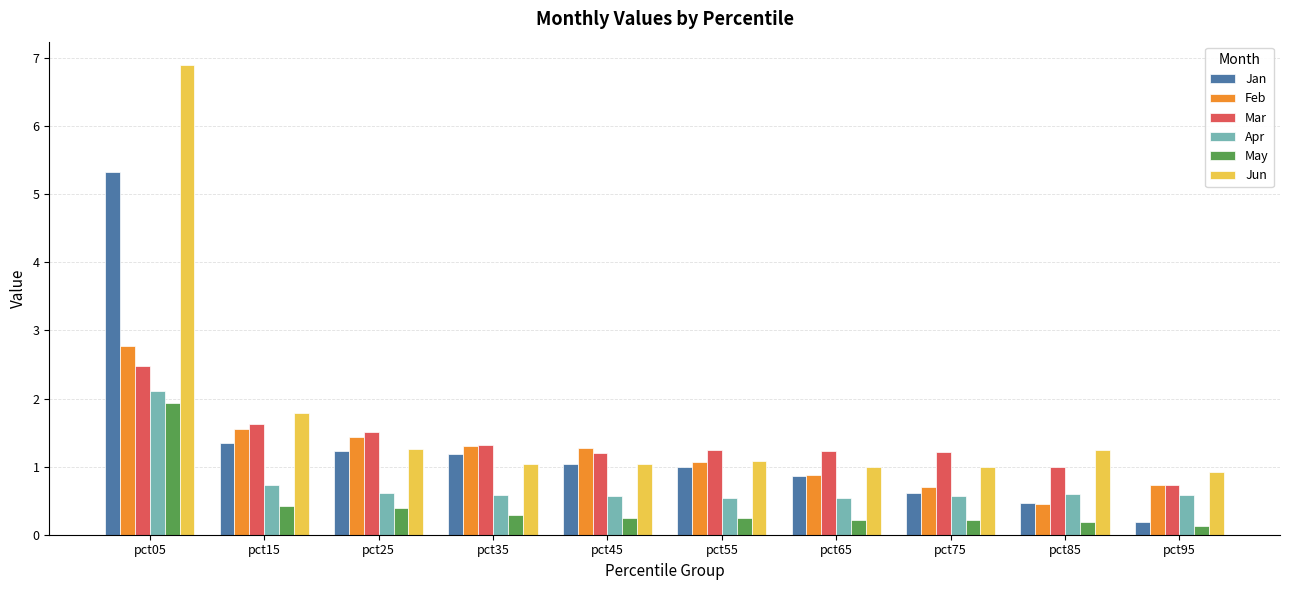

List the series in order of their peak value, lowest first.

May, Apr, Mar, Feb, Jan, Jun